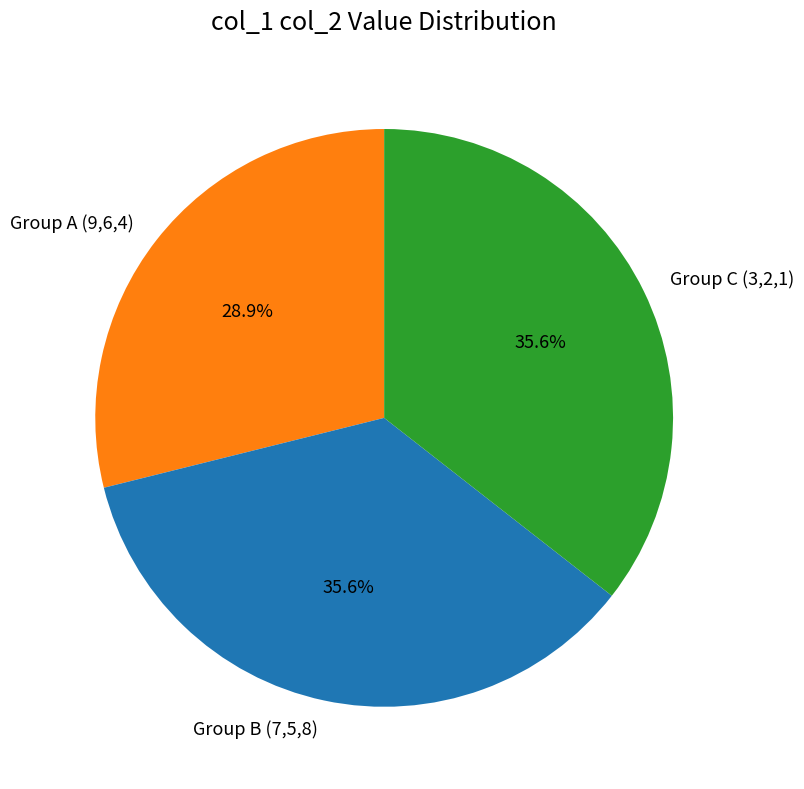

Is the sum of Group B (7,5,8) and Group C (3,2,1) greater than half?

Yes